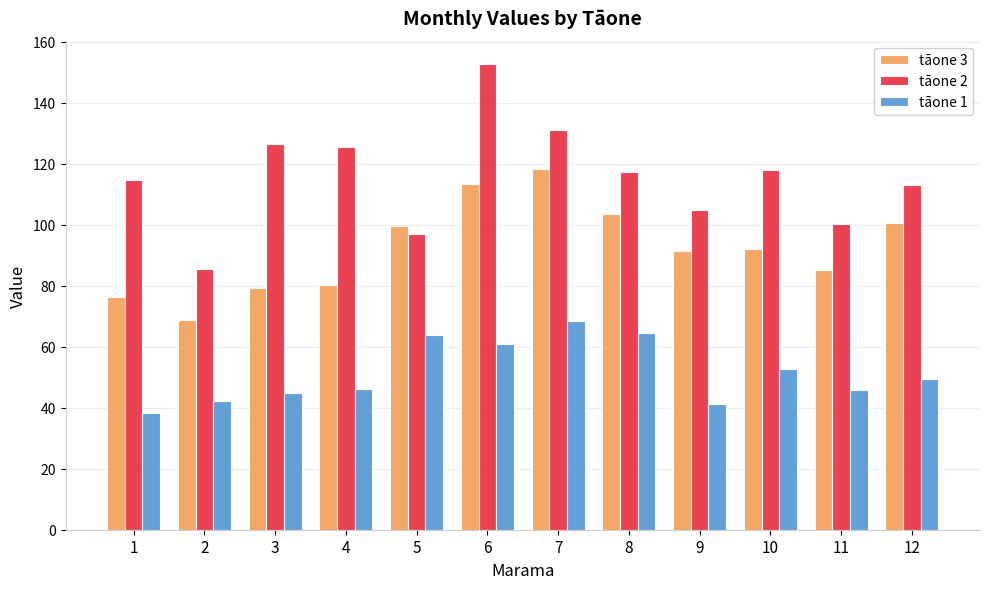

What is the average value of the tāone 2 series?

115.5